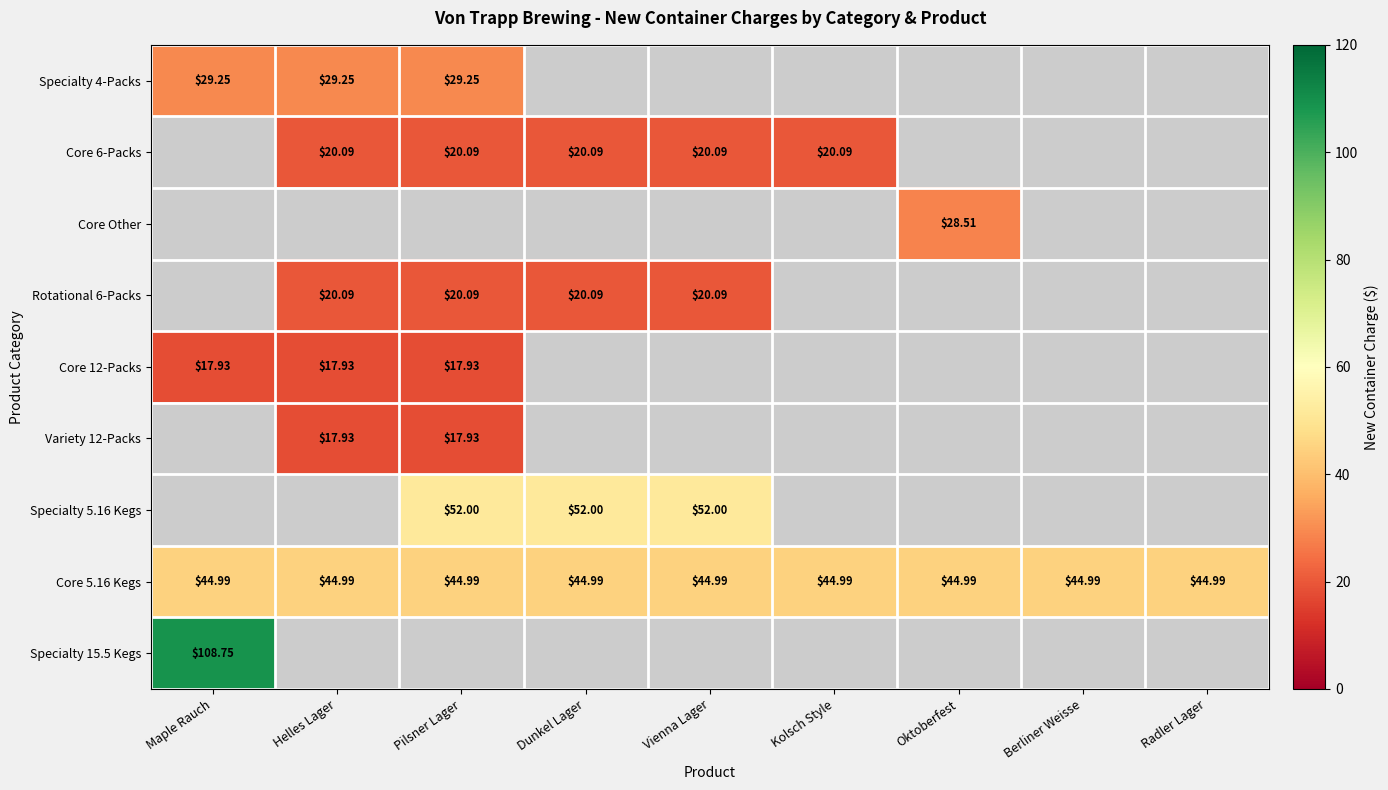

Which label corresponds to the smallest value in the chart?

Maple Rauch